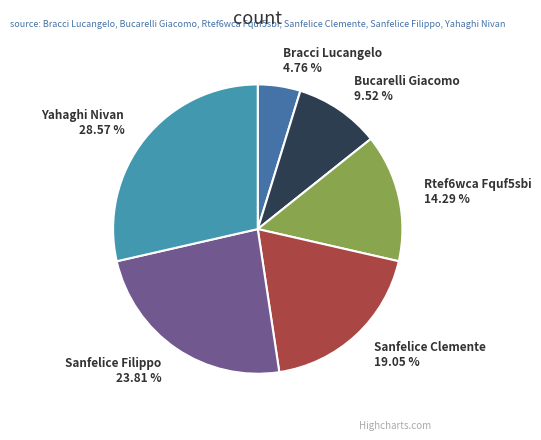

Does any single category account for the majority?

No